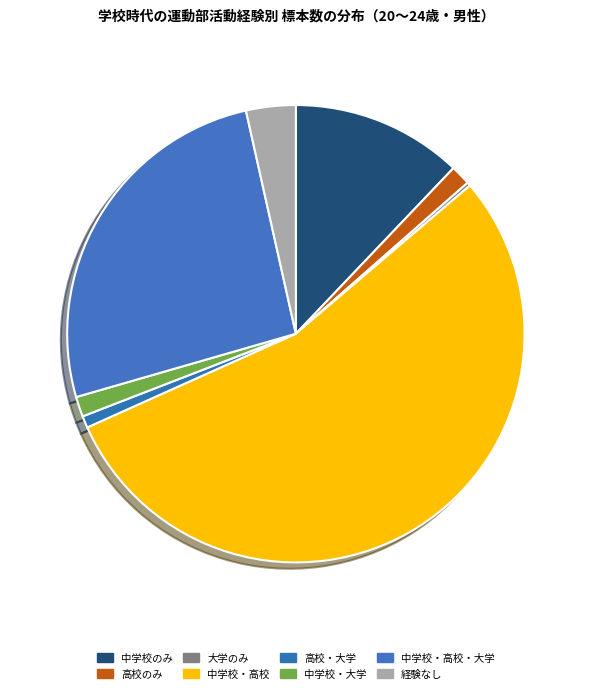

Which category has the biggest portion of the pie?

中学校・高校